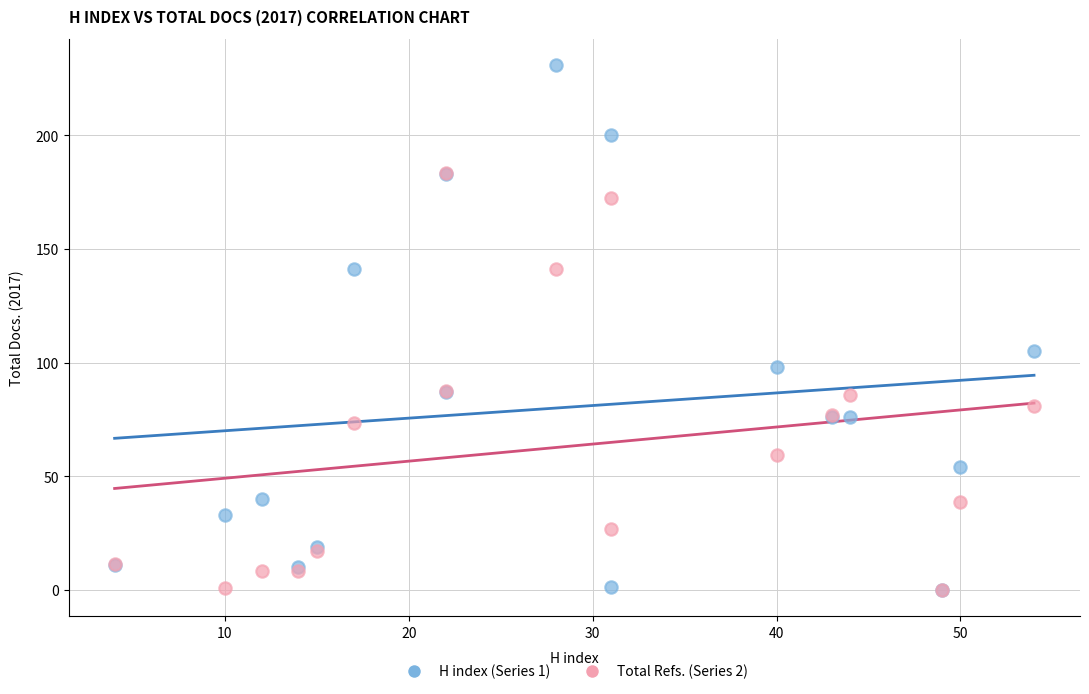

Across all series, what Y value is closest to 115?

105.0